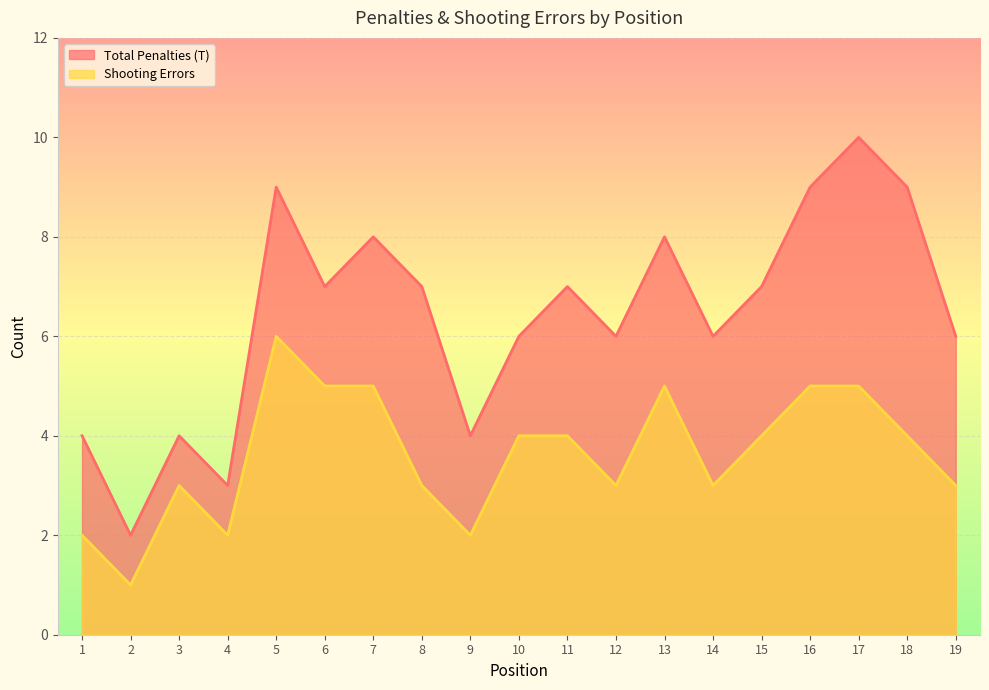

Where is the first local maximum for Total Penalties (T)?

3